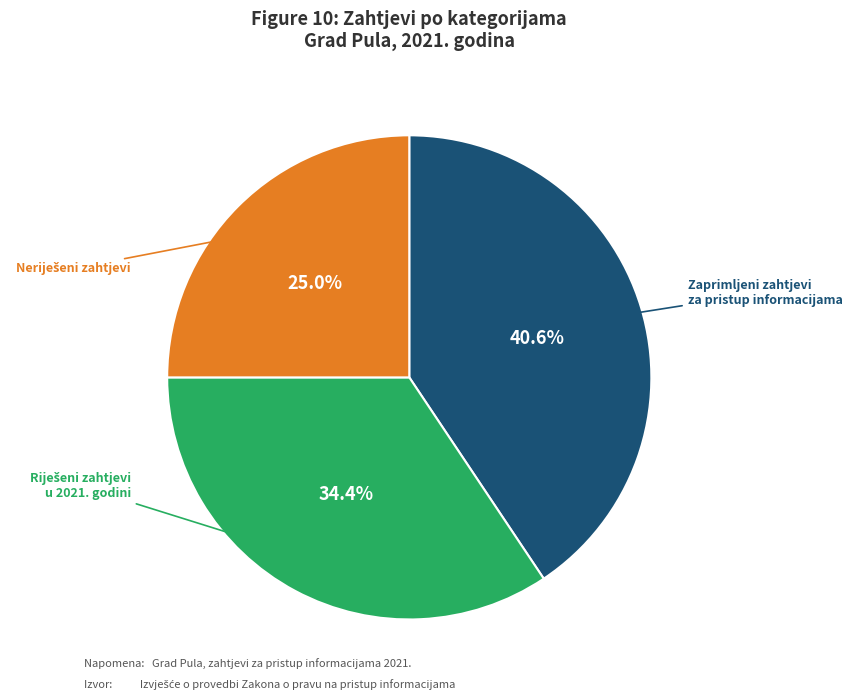

Does any single category account for the majority?

No